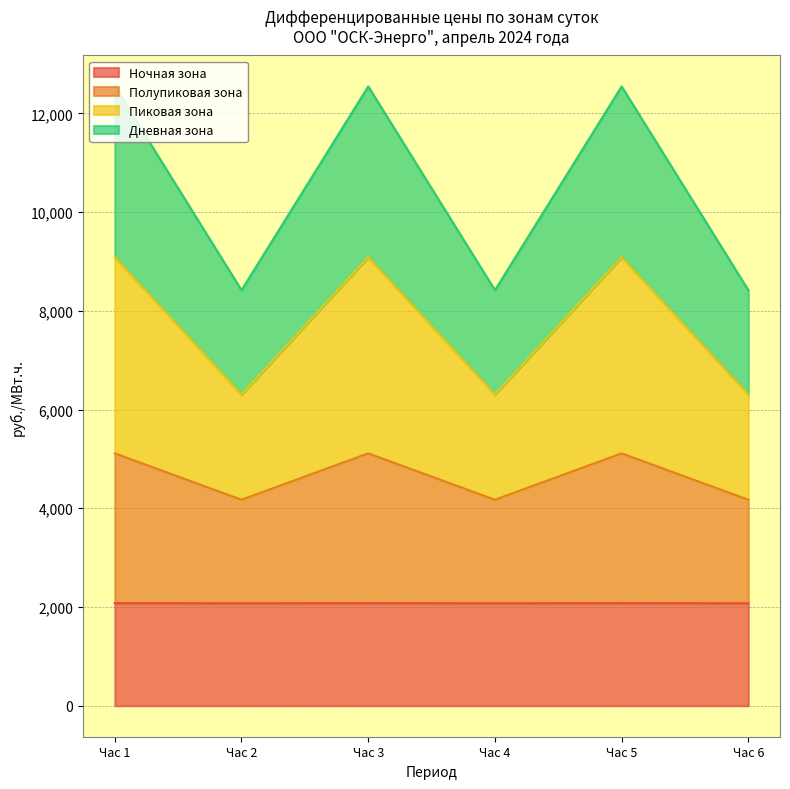

True or false: Полупиковая зона and Пиковая зона intersect in this chart.

False